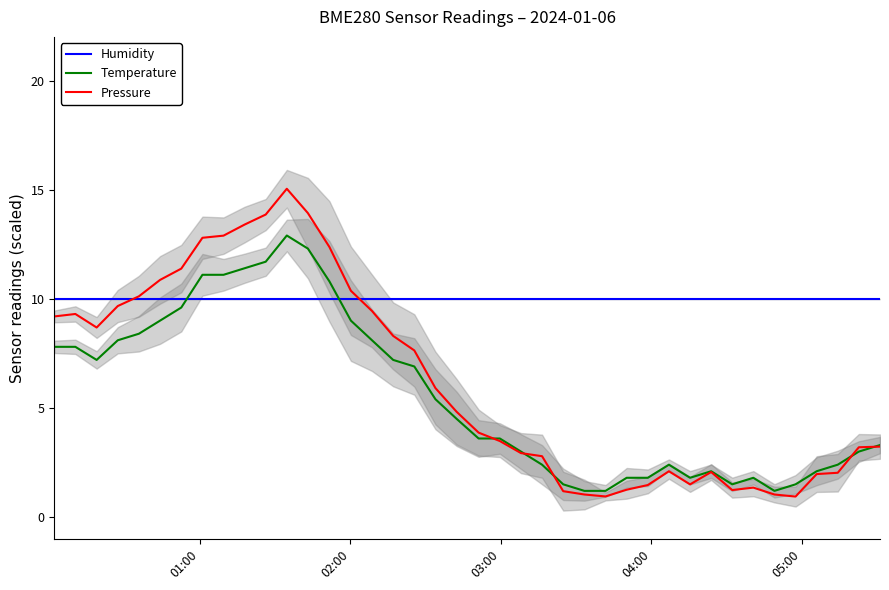

What is the minimum value for Temperature?

1.2